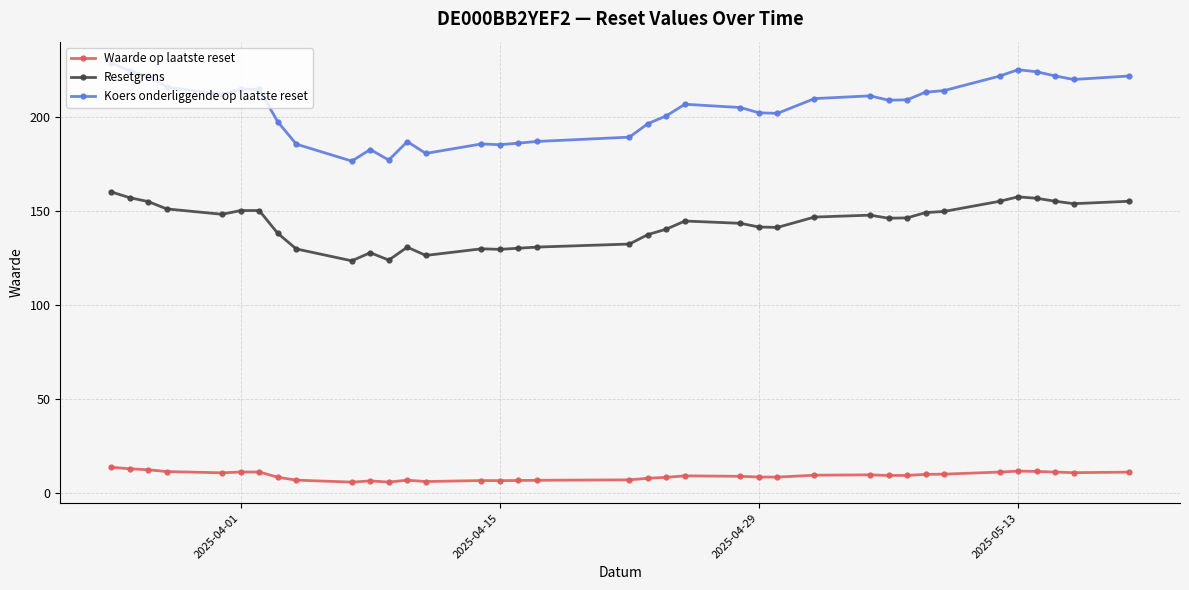

What is the sum of all Koers onderliggende op laatste reset values?

7567.2